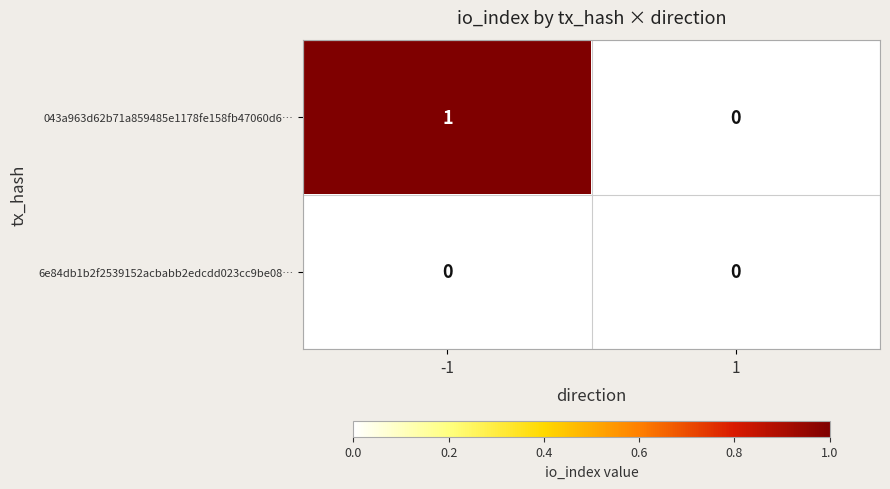

Rank the series by their average value, from lowest to highest.

6e84db1b2f2539152acbabb2edcdd023cc9be08…, 043a963d62b71a859485e1178fe158fb47060d6…